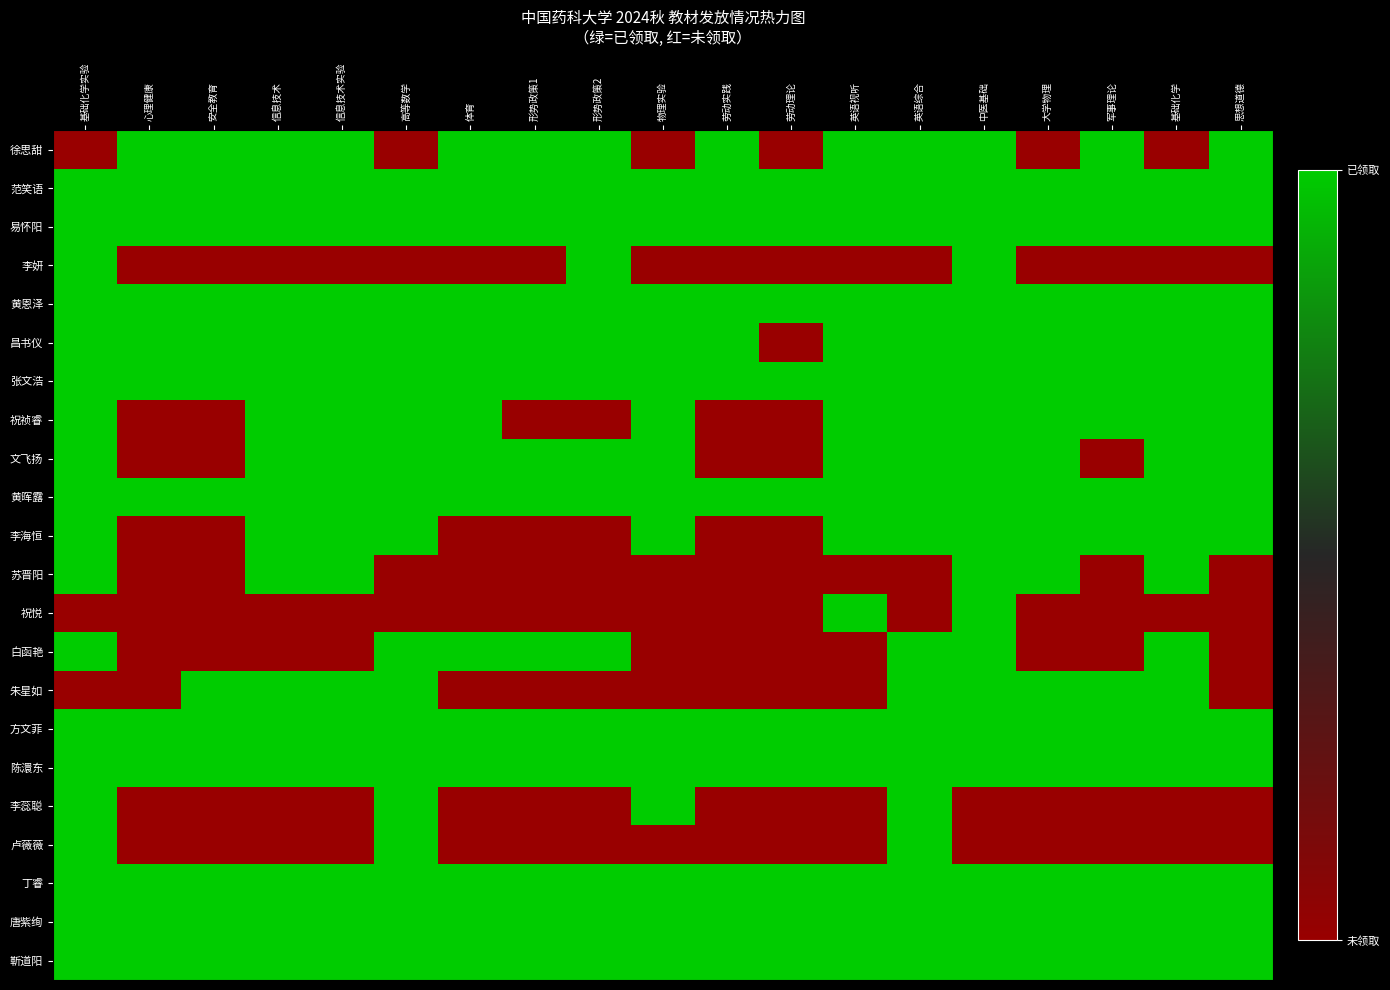

Rank the series by their maximum value, from highest to lowest.

徐思甜, 范笑语, 易怀阳, 李妍, 黄恩泽, 昌书仪, 张文浩, 祝祯睿, 文飞扬, 黄晖露, 李海恒, 苏晋阳, 祝悦, 白函艳, 朱星如, 方文菲, 陈澴东, 李蕊聪, 卢薇薇, 丁睿, 唐紫绚, 靳道阳